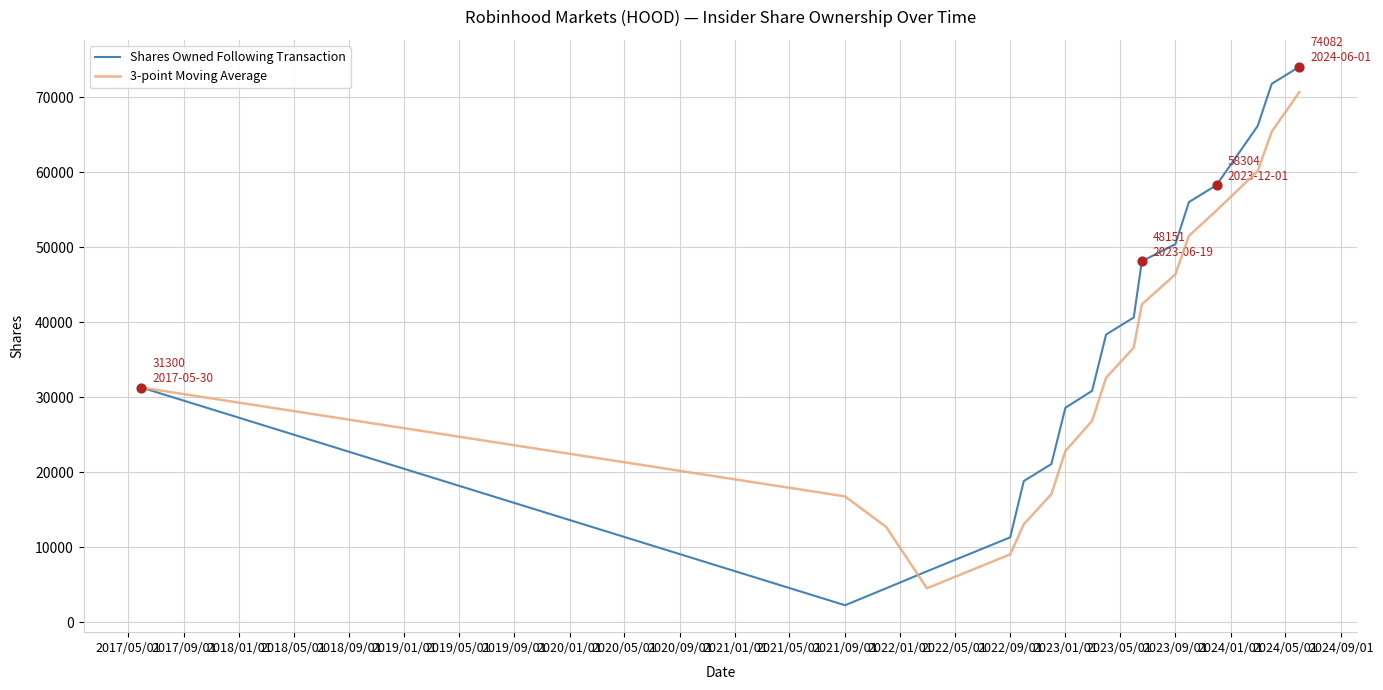

Rank the series by their maximum value, from lowest to highest.

3-point Moving Average, Shares Owned Following Transaction